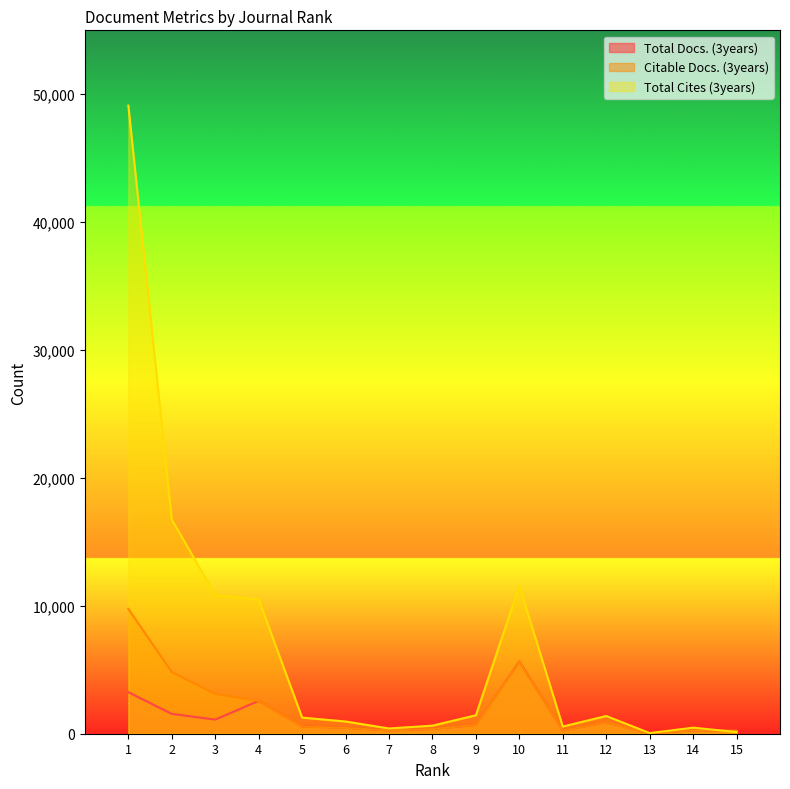

How many categories are shown in the chart?

15